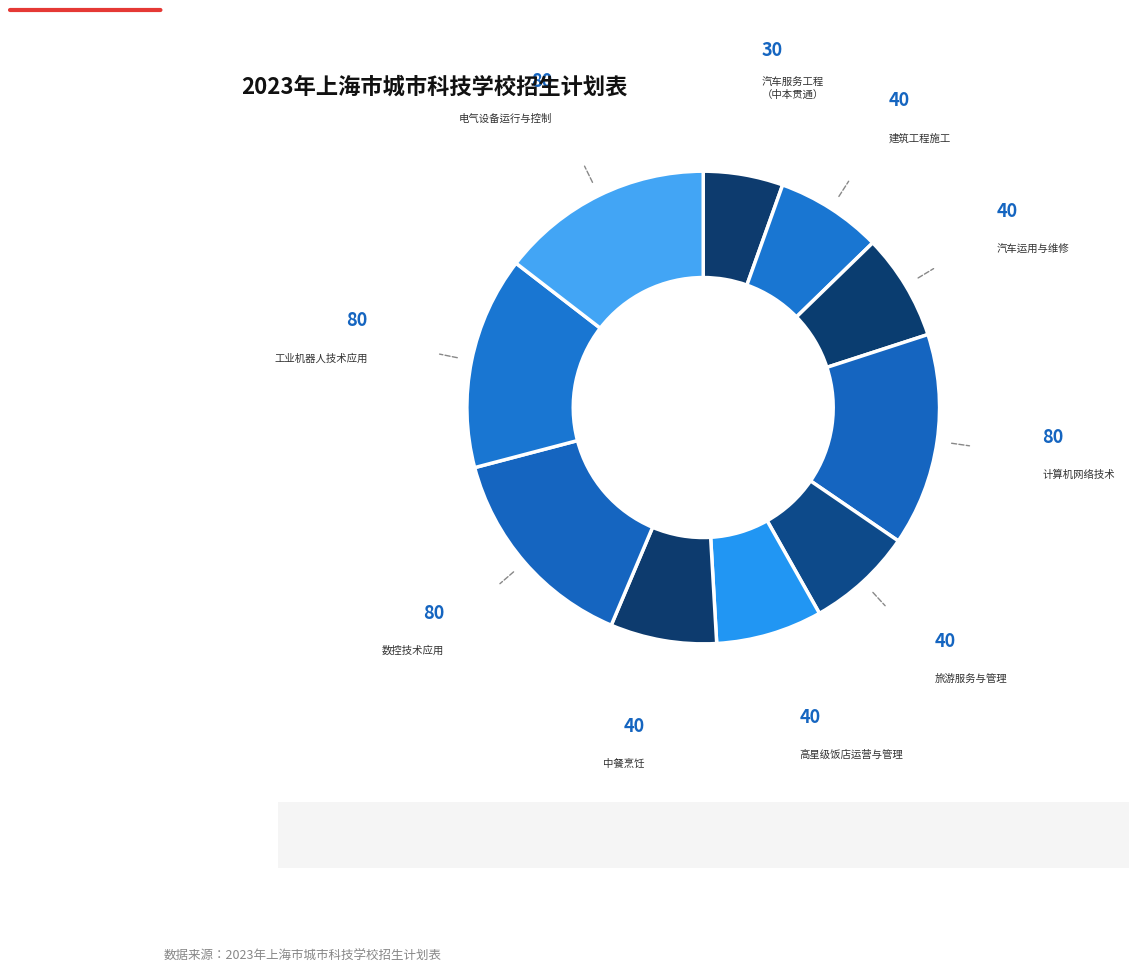

Count the number of slices in the pie.

10